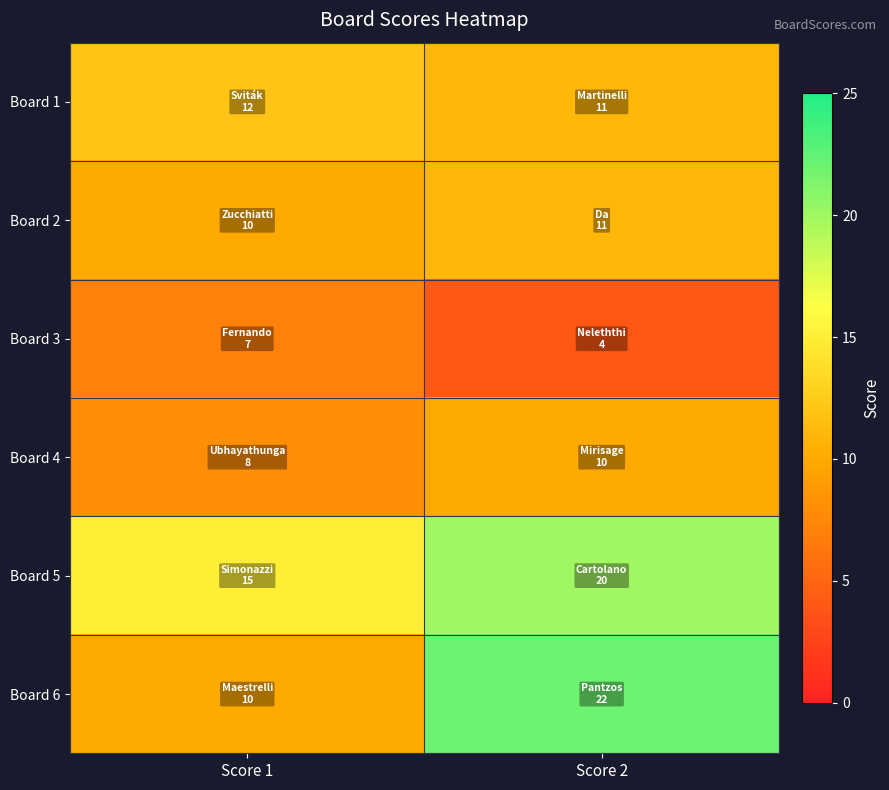

Which series has the largest range (max minus min)?

Board 6